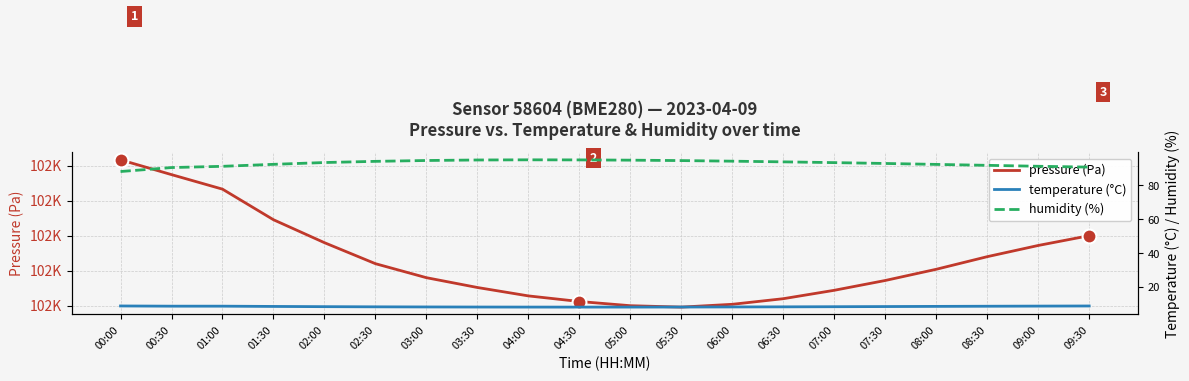

How many values in the pressure (Pa) series are below 102401?

10